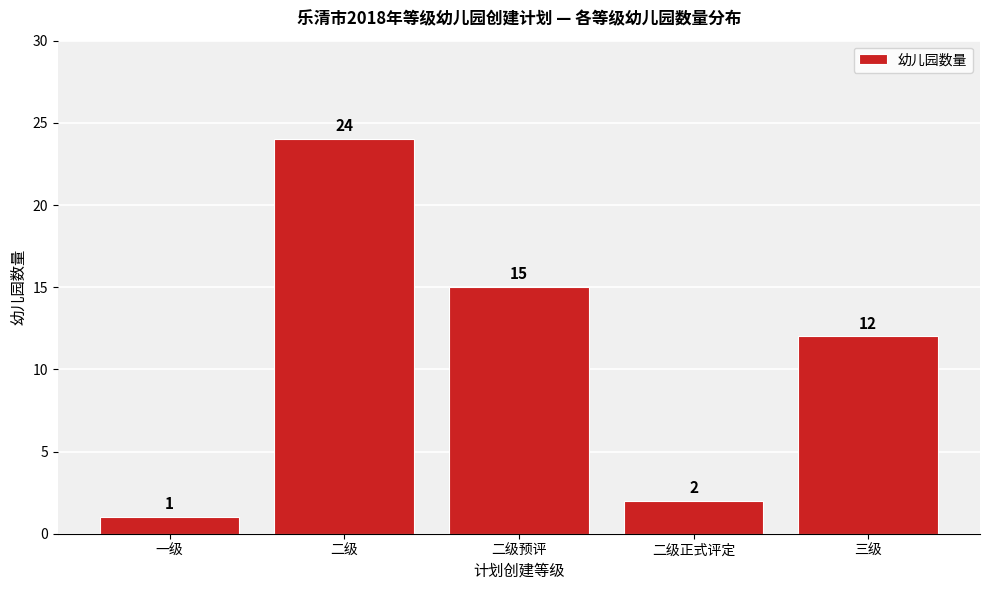

Reading left to right, list all the values displayed in this chart.

一级=1	二级=24	二级预评=15	二级正式评定=2	三级=12